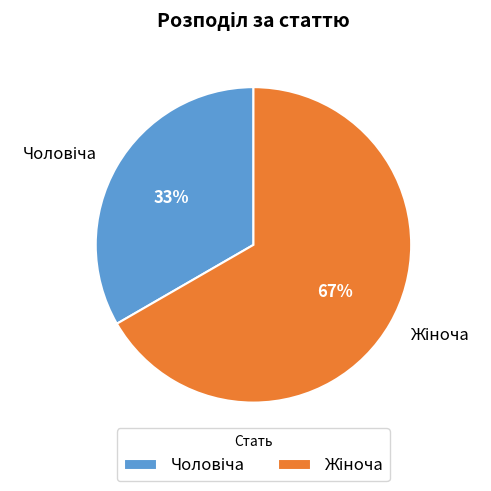

Is there any slice that represents more than half of the pie?

Yes